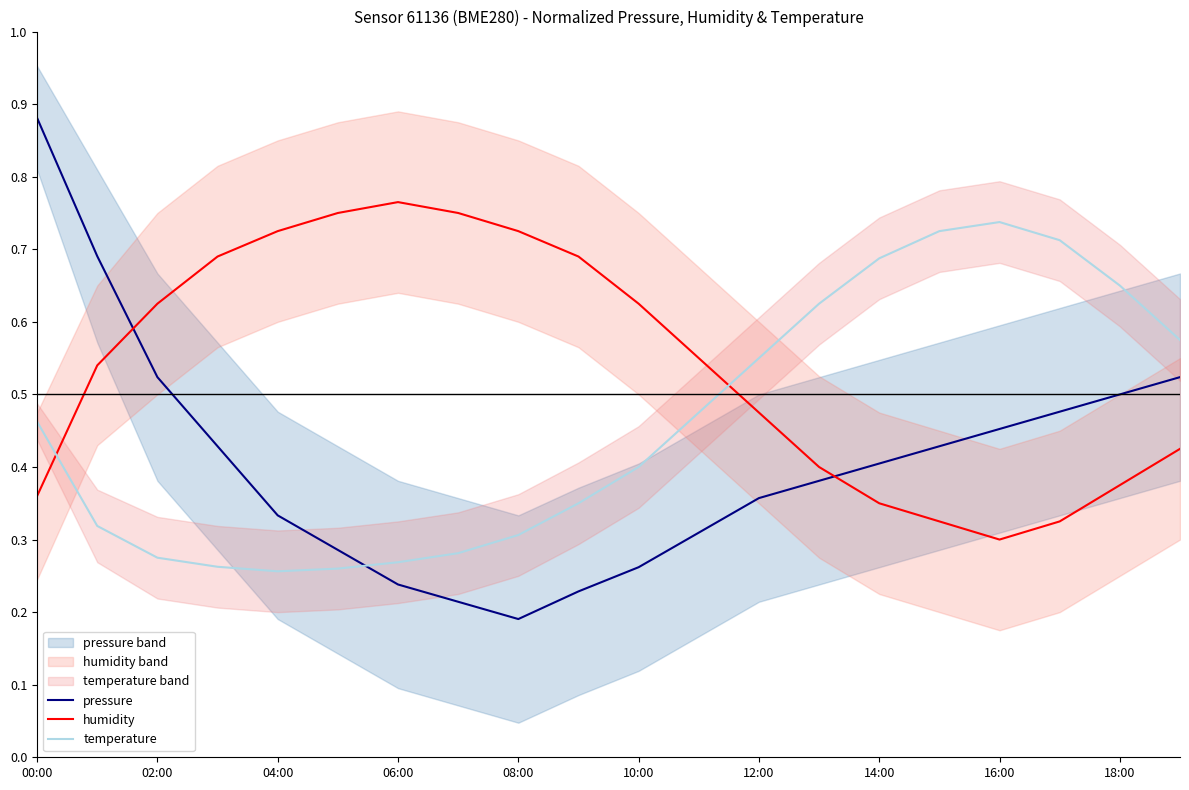

At which label does temperature reach its peak?

16:00